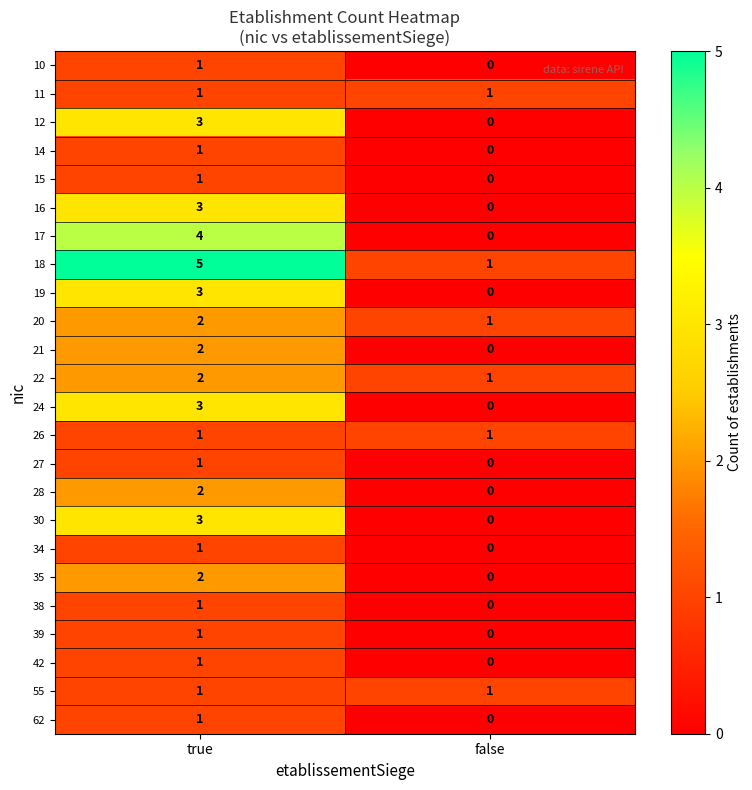

How many data points in 14 are less than 1?

1